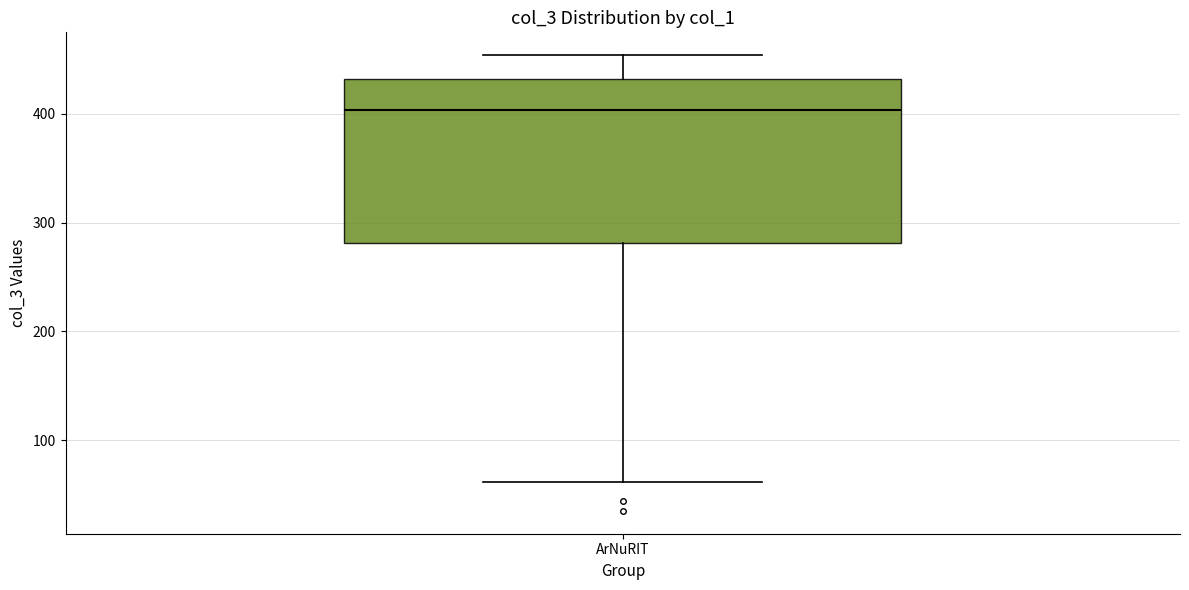

Where is the upper edge of the box for ArNuRIT on the y-axis? The values are not printed on the chart, so give them approximately, as read against the axis.

430